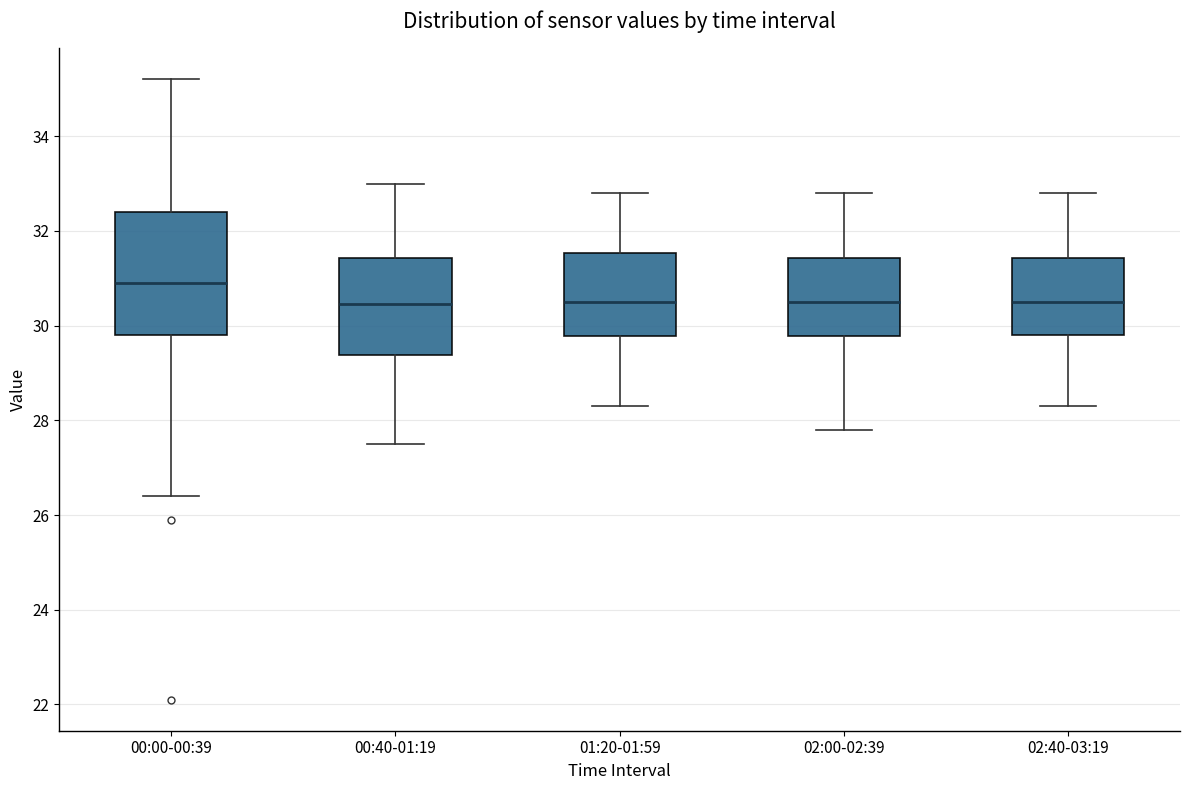

Which box is the tallest, from its lower edge to its upper edge?

00:00-00:39